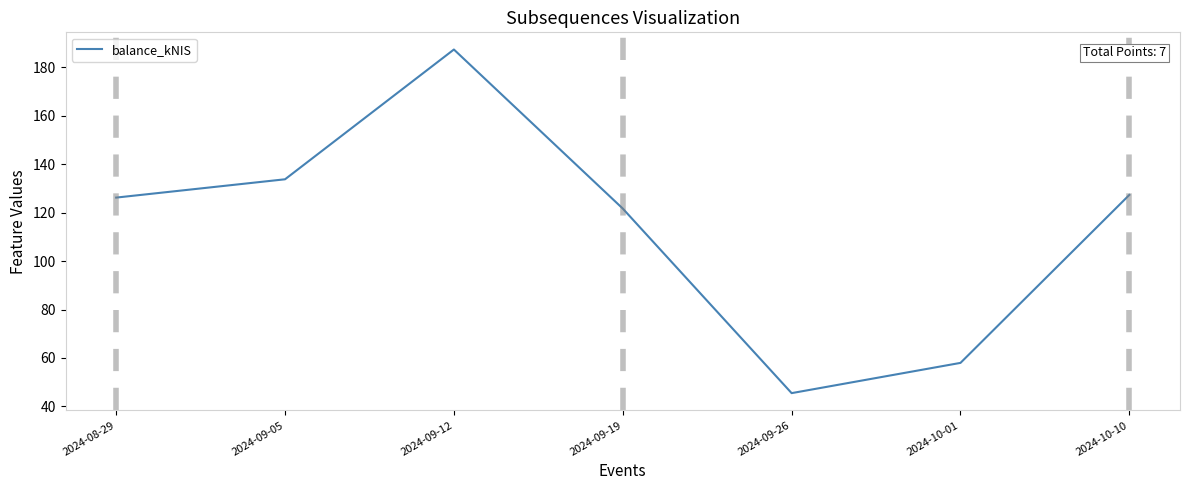

Where is the first local minimum?

2024-09-26